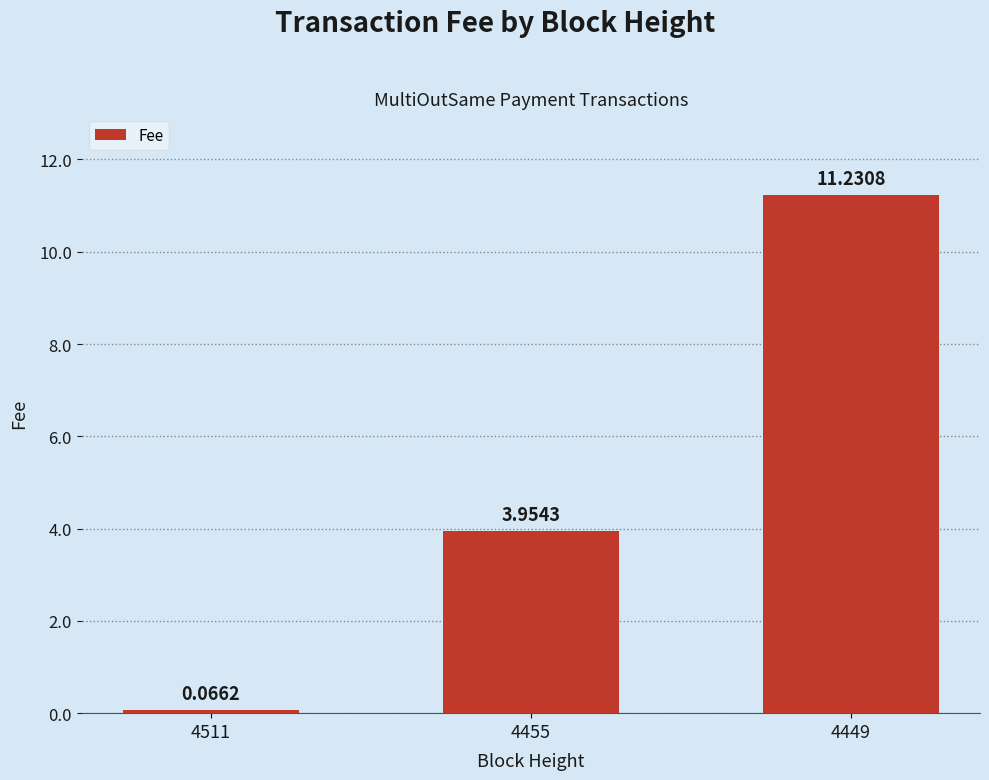

How many data points does each series have?

3